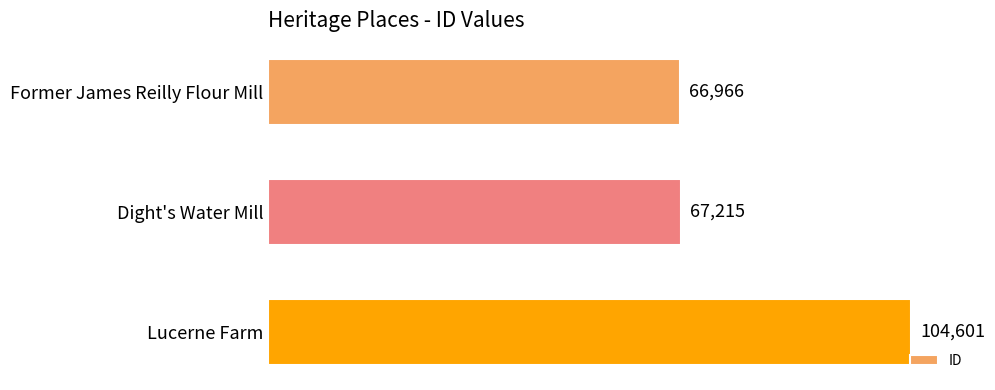

Are the bars horizontal?

Yes